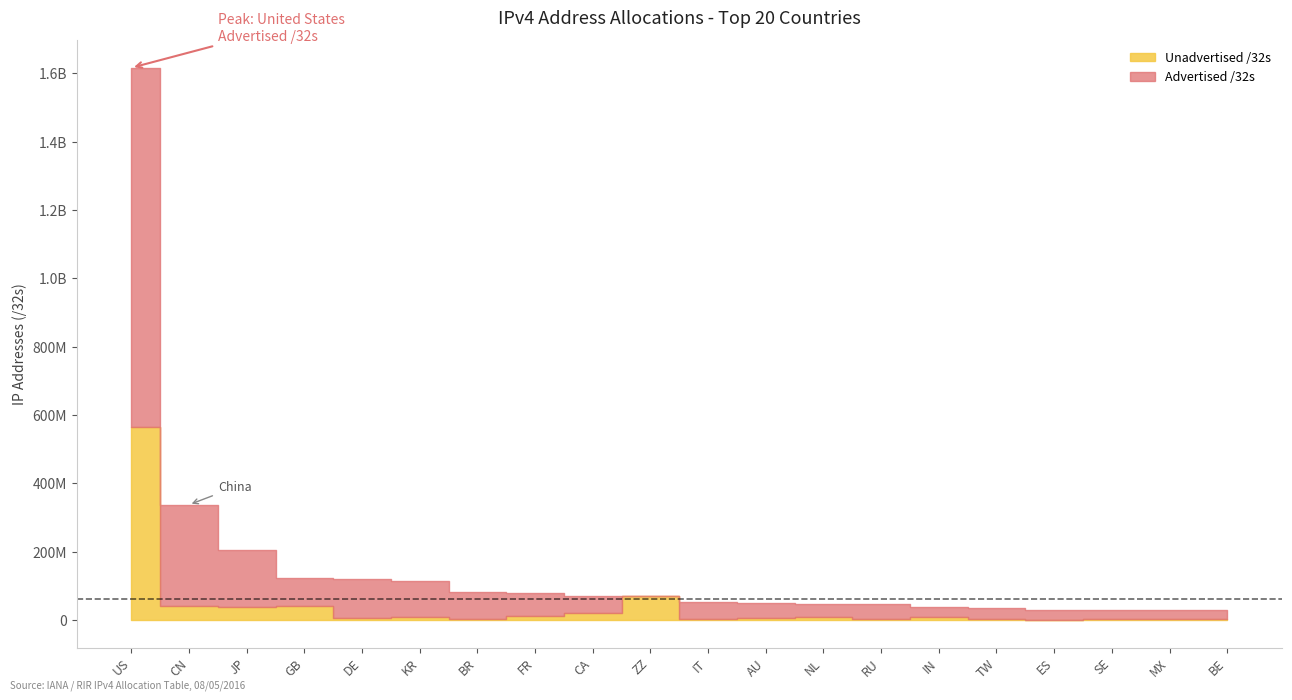

Which category has the lowest value across all series?

ZZ